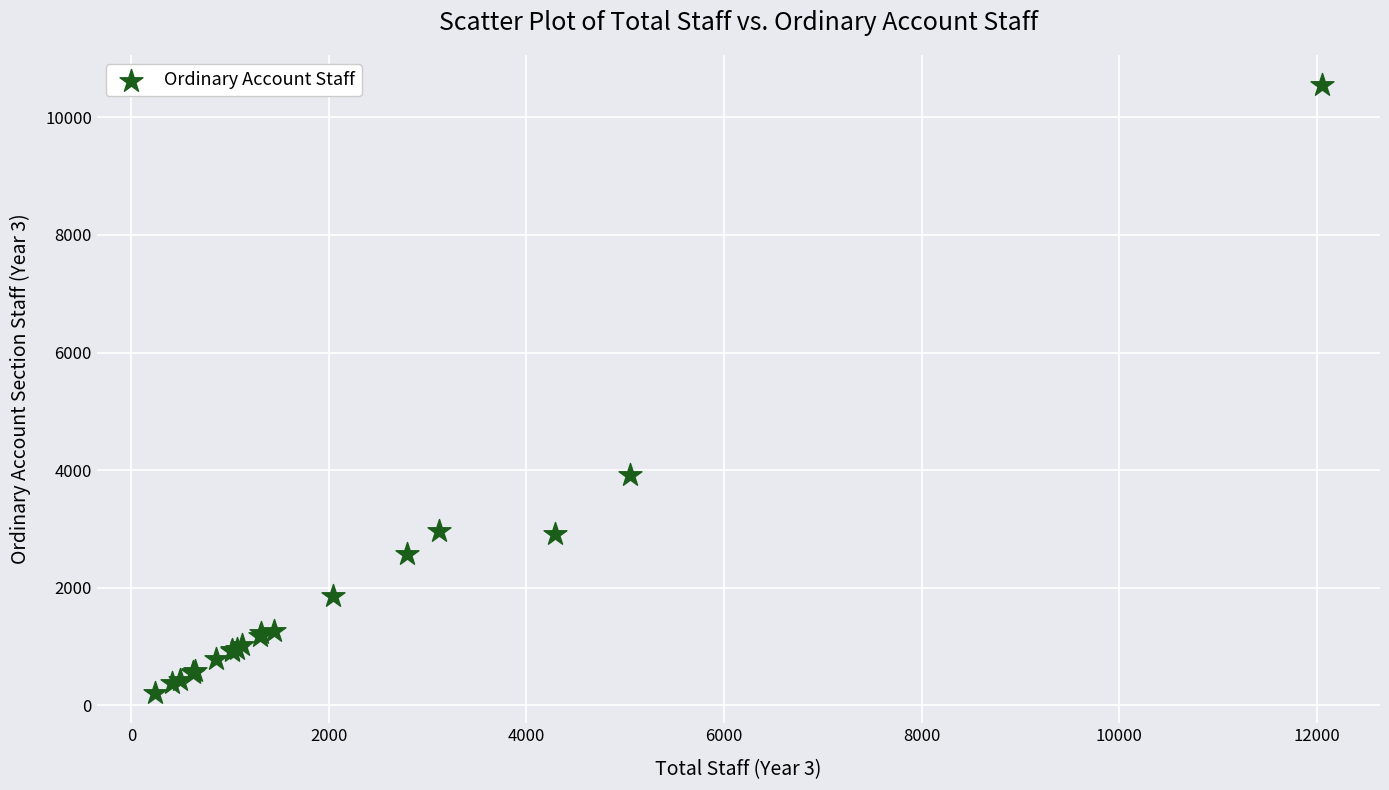

What Y value in the scatter plot is closest to 5378?

3914